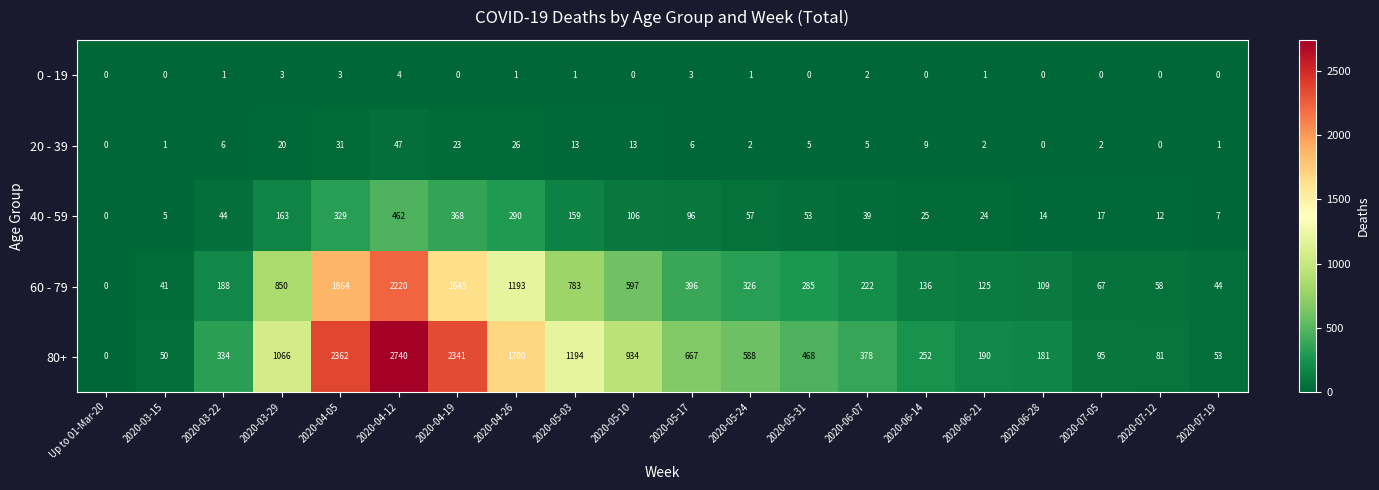

The 60 - 79 series shows 115 at 2020-07-05. True or false?

False